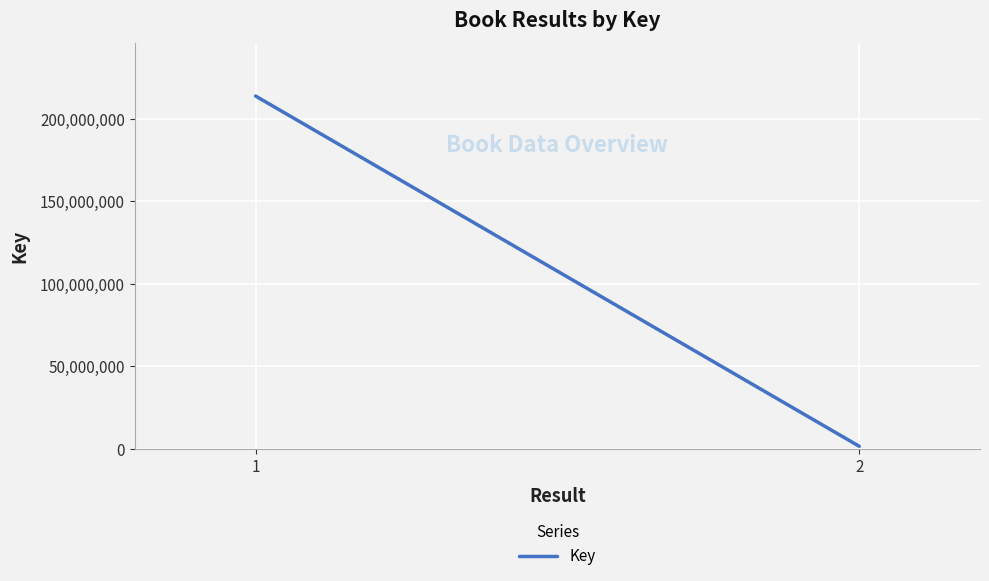

How many categories are shown in the chart?

2